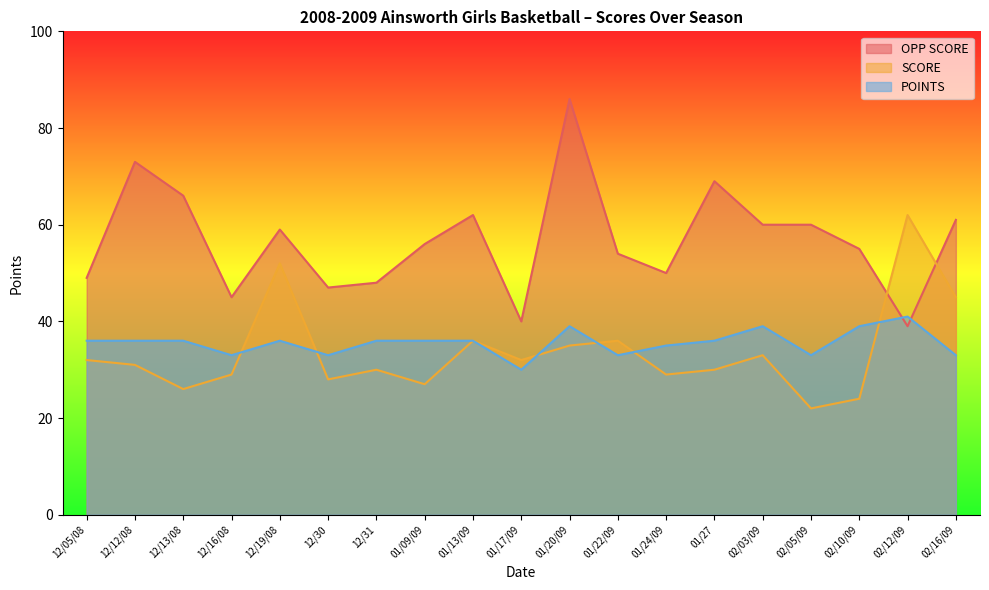

What is the difference between the second highest and second lowest values in the SCORE series?

28